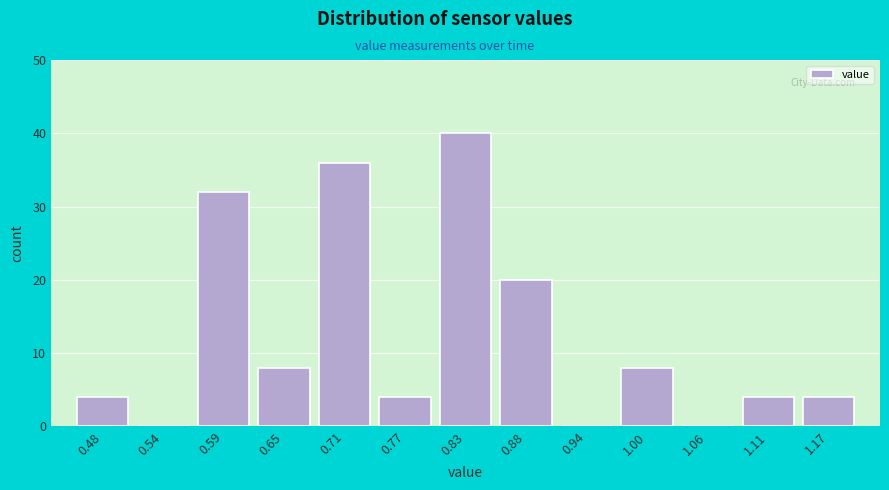

Reading left to right, list every bar in this chart as the range it spans on the x-axis followed by its height. Neither the bar edges nor the heights are printed on the chart, so give them approximately, as read against the axes.

0.45 to 0.51: 4
0.51 to 0.57: 0
0.57 to 0.62: 32
0.62 to 0.68: 8
0.68 to 0.74: 36
0.74 to 0.80: 4
0.80 to 0.85: 40
0.85 to 0.91: 20
0.91 to 0.97: 0
0.97 to 1.03: 8
1.03 to 1.08: 0
1.08 to 1.14: 4
1.14 to 1.20: 4